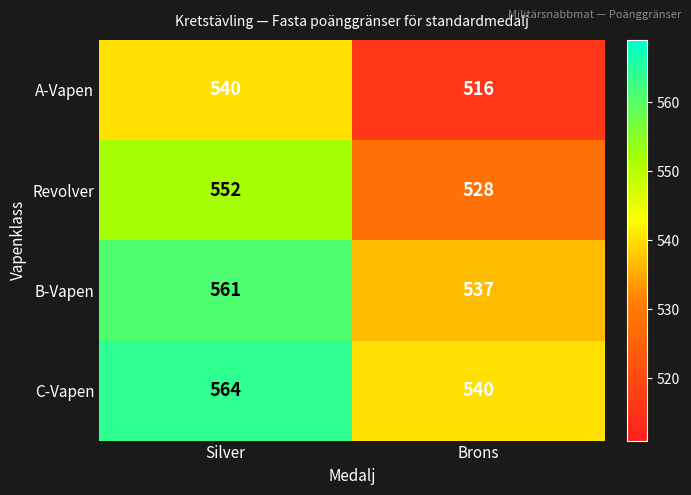

What is the sum of all C-Vapen values?

1104